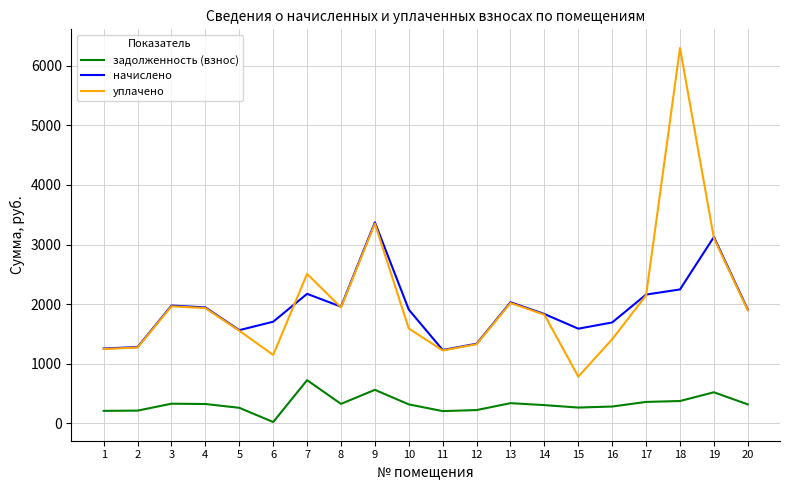

At which label does уплачено reach its peak?

18